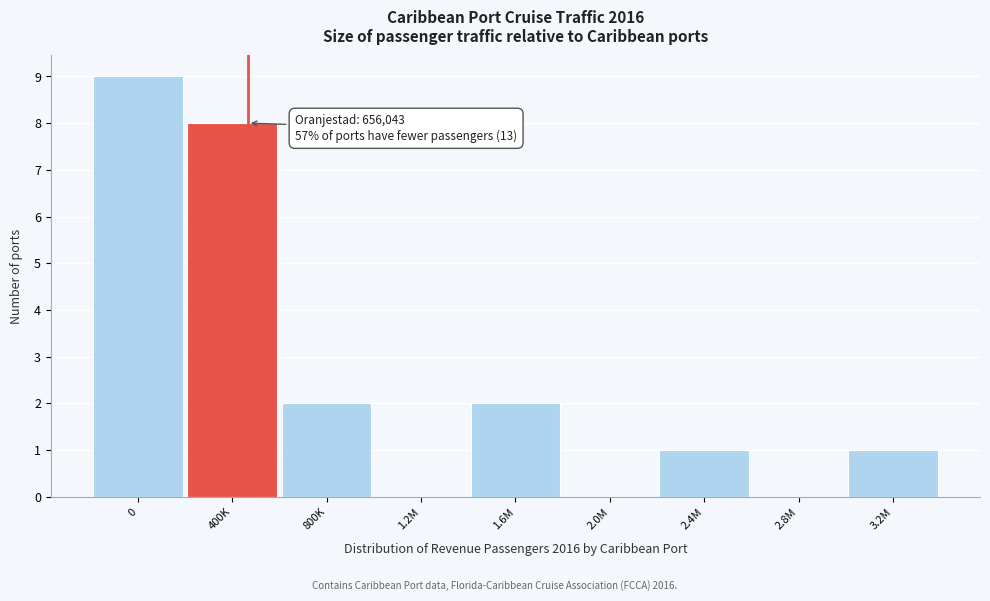

Reading left to right, what are all the values shown in this chart?

0=9	400K=8	800K=2	1.2M=0	1.6M=2	2.0M=0	2.4M=1	2.8M=0	3.2M=1